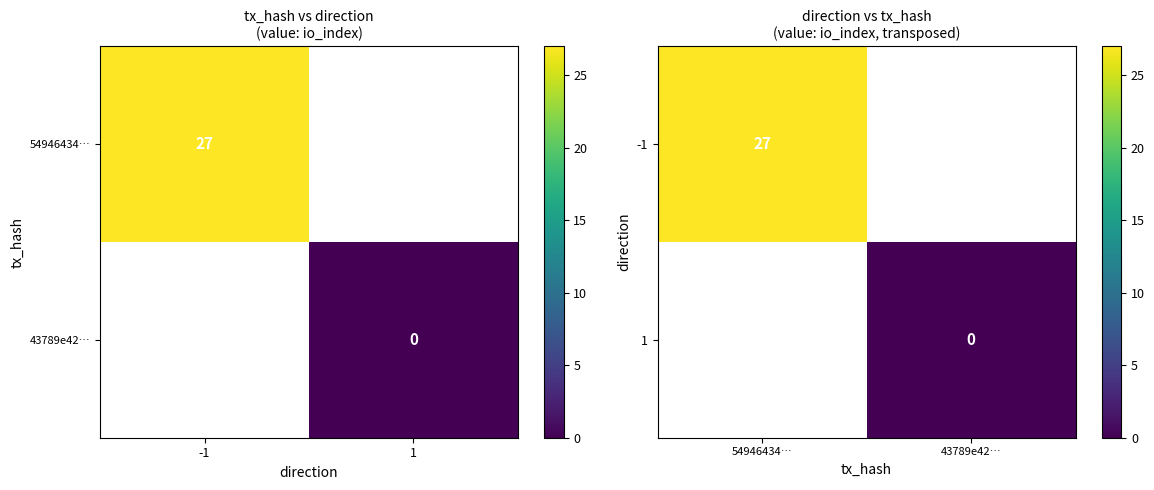

Which category has the lowest value in the -1 series?

54946434…